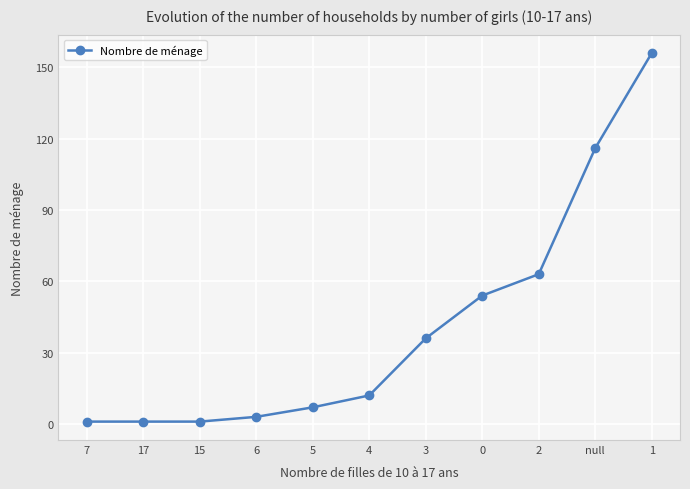

The value at 2 is 88. True or false?

False